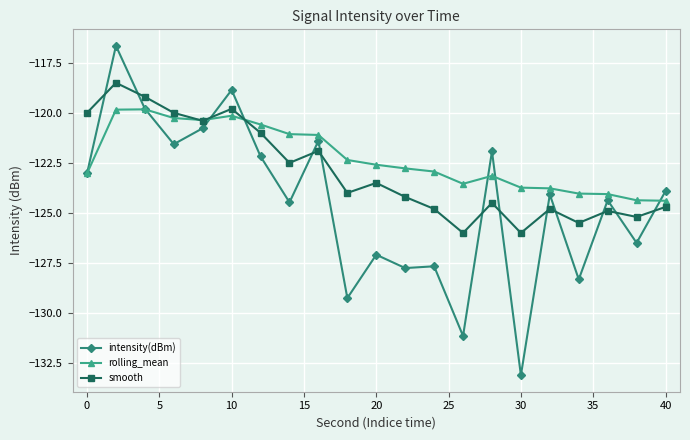

List the series in order of their peak value, highest first.

intensity(dBm), smooth, rolling_mean